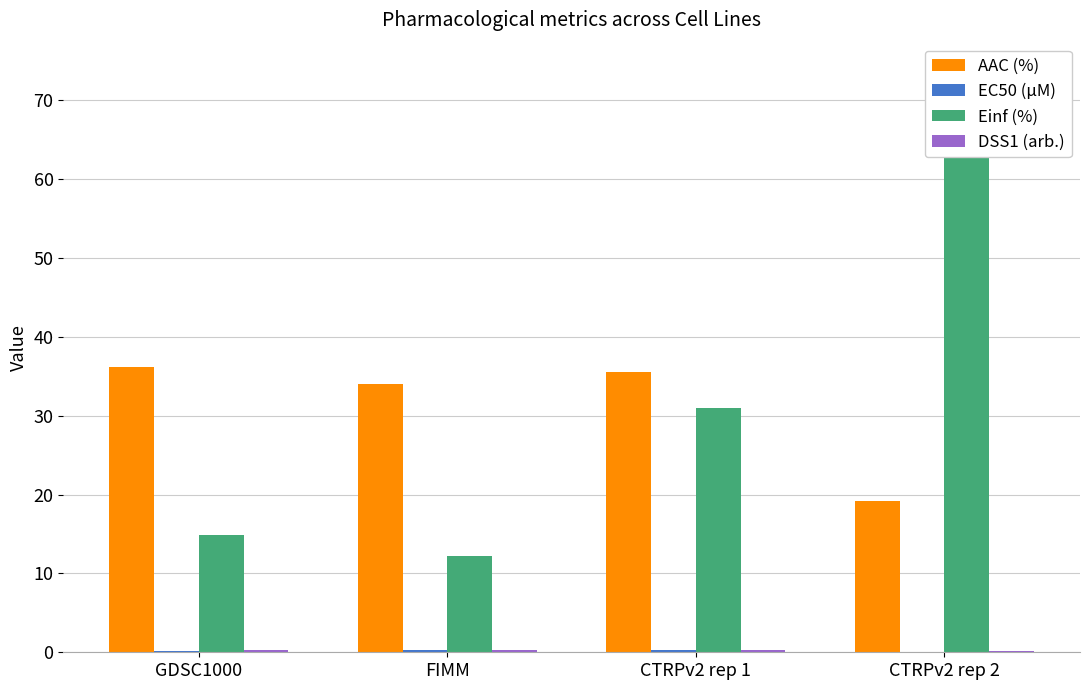

What is the label of the 2nd bar from the left?

FIMM